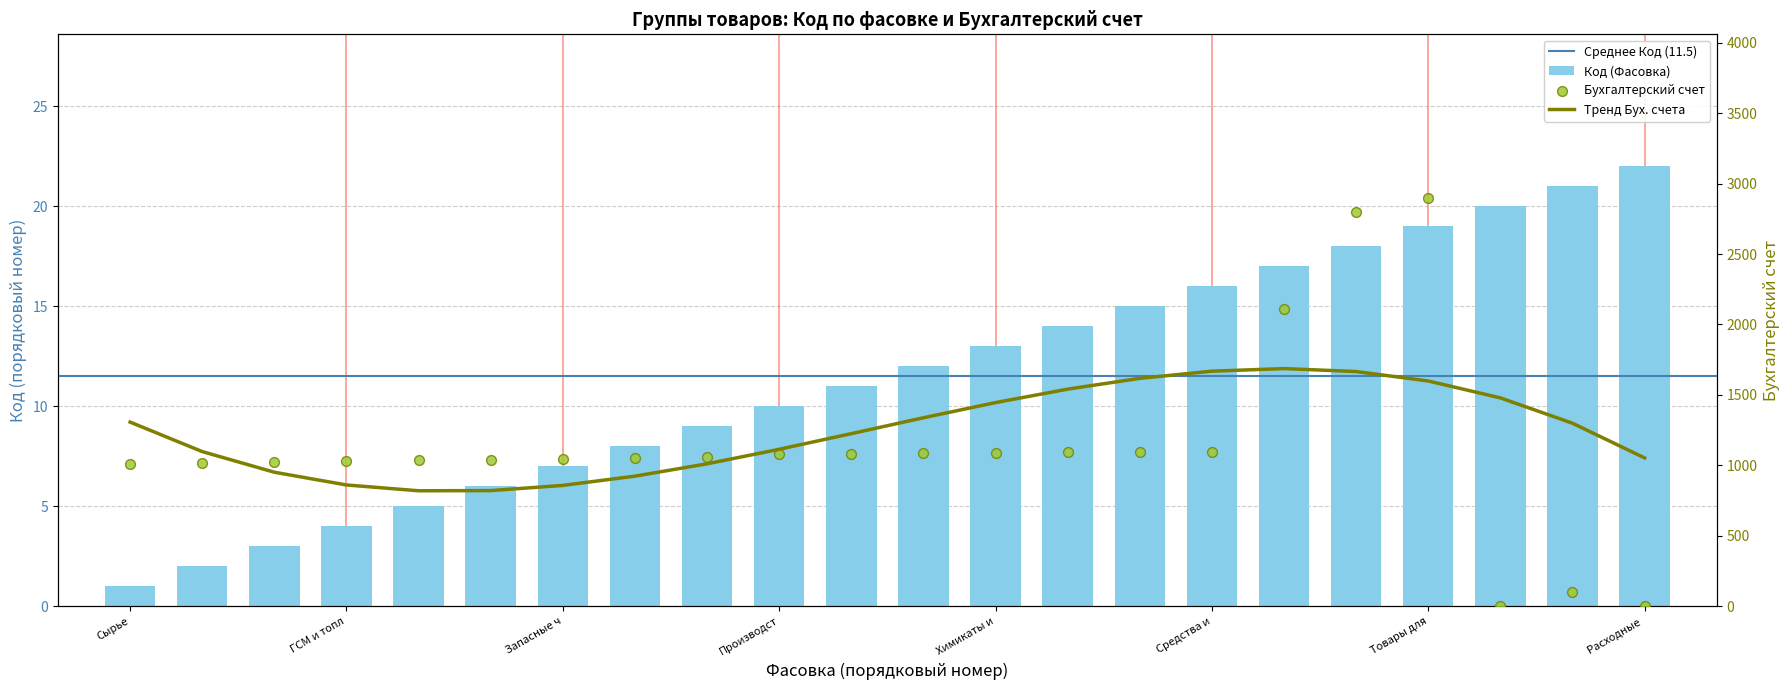

Between 1 and 14, which is larger?

14